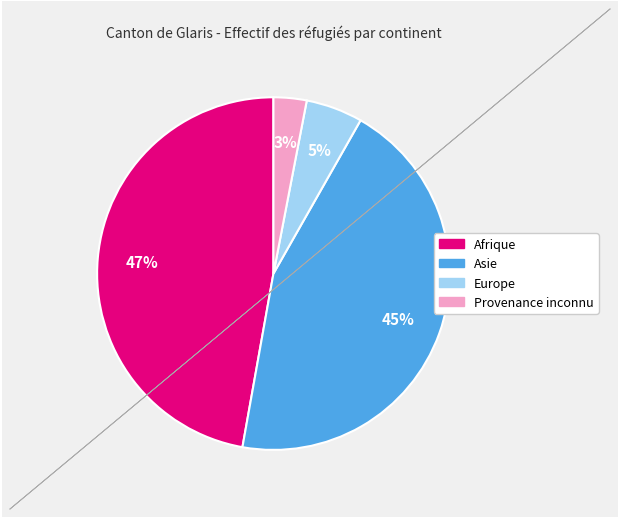

Does any single category account for the majority?

No